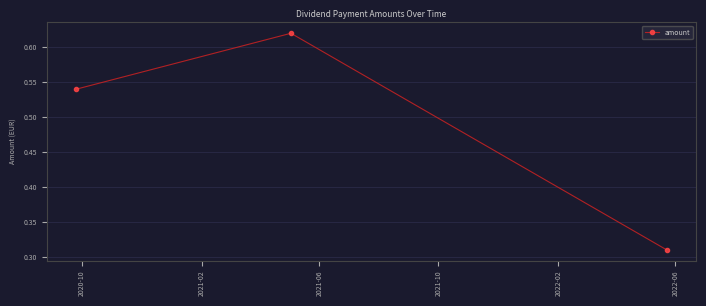

Count the values in the range 0 to 1.

3